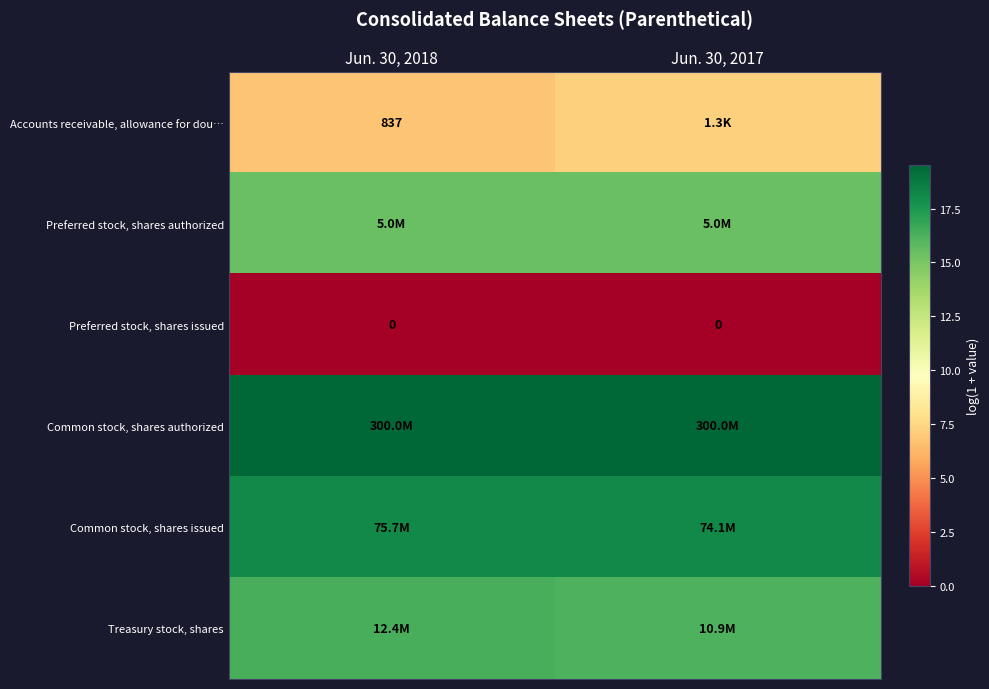

Is it true that row_0 equals 4.4 at Jun. 30, 2018?

False